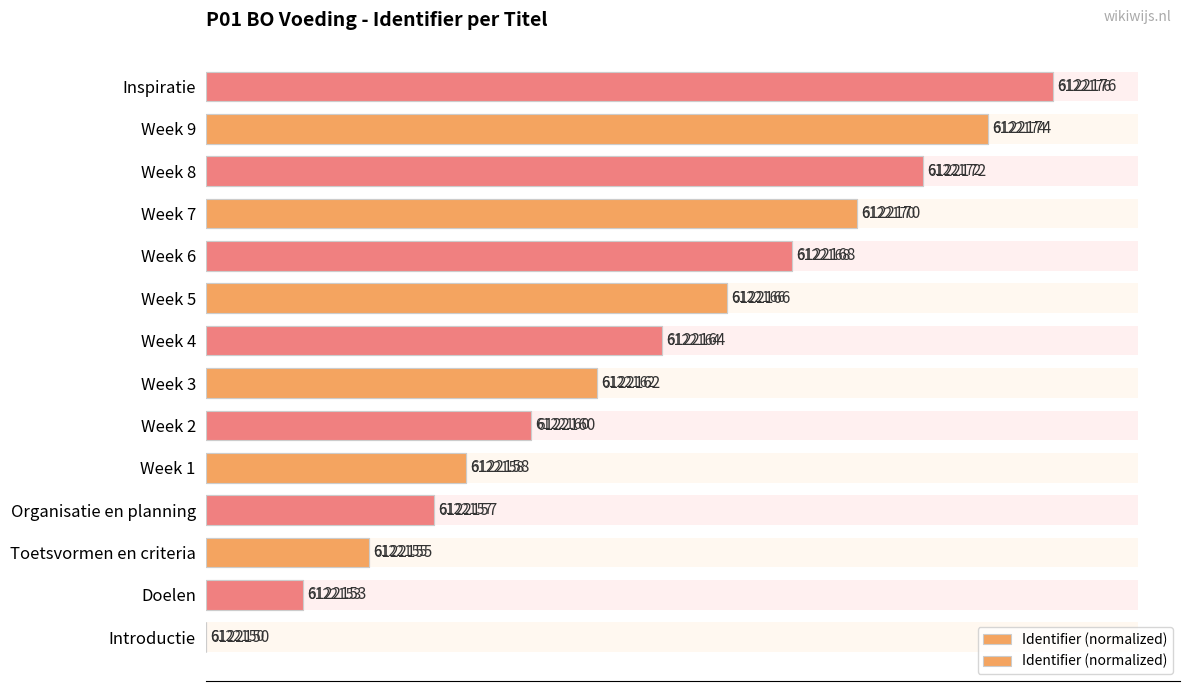

Reading right to left, transcribe all the data shown in this chart.

100.0	92.3	84.6	76.9	69.2	61.5	53.8	46.2	38.5	30.8	26.9	19.2	11.5	0.0